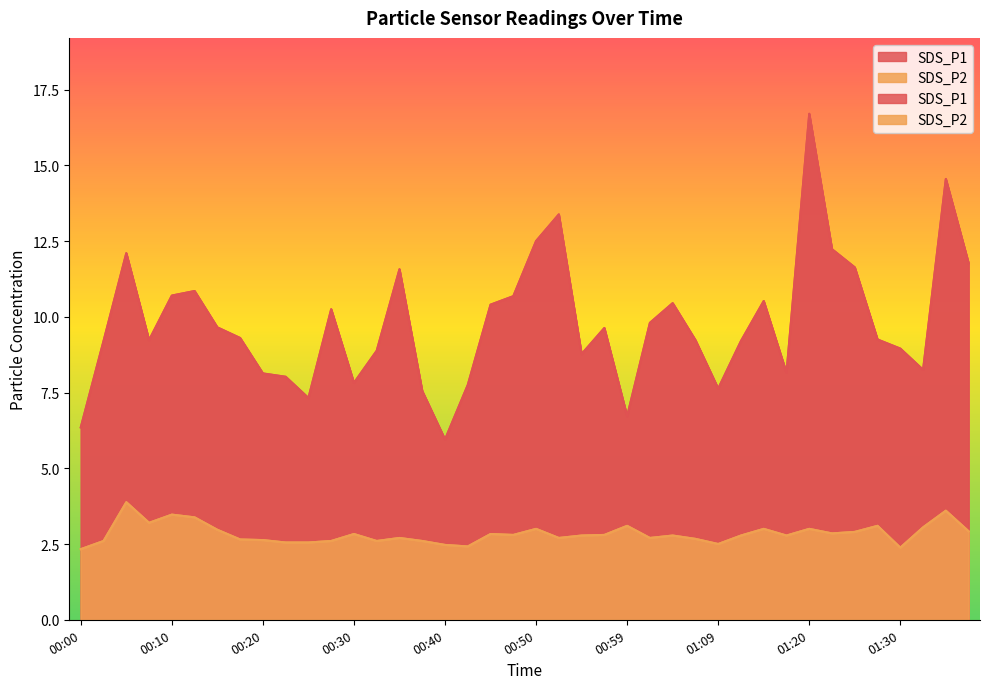

Reading left to right, what are all the values shown in this chart?

SDS_P1: 00:00=6.3	00:03=9.2	00:05=12.1	00:08=9.2	00:10=10.7	00:13=10.8	00:15=9.7	00:18=9.3	00:20=8.1	00:22=8.0	00:25=7.3	00:27=10.2	00:30=7.8	00:32=8.9	00:35=11.6	00:37=7.5	00:40=6.0	00:42=7.8	00:45=10.4	00:47=10.7	00:50=12.5	00:52=13.4	00:55=8.8	00:57=9.6	00:59=6.7	01:02=9.8	01:04=10.4	01:07=9.2	01:09=7.6	01:12=9.2	01:14=10.5	01:17=8.2	01:20=16.7	01:23=12.2	01:25=11.6	01:28=9.2	01:30=8.9	01:33=8.2	01:35=14.6	01:38=11.8
SDS_P2: 00:00=2.3	00:03=2.6	00:05=3.9	00:08=3.2	00:10=3.5	00:13=3.4	00:15=3.0	00:18=2.6	00:20=2.6	00:22=2.5	00:25=2.5	00:27=2.6	00:30=2.8	00:32=2.6	00:35=2.7	00:37=2.6	00:40=2.5	00:42=2.4	00:45=2.8	00:47=2.8	00:50=3.0	00:52=2.7	00:55=2.8	00:57=2.8	00:59=3.1	01:02=2.7	01:04=2.8	01:07=2.7	01:09=2.5	01:12=2.8	01:14=3.0	01:17=2.8	01:20=3.0	01:23=2.9	01:25=2.9	01:28=3.1	01:30=2.4	01:33=3.0	01:35=3.6	01:38=2.9